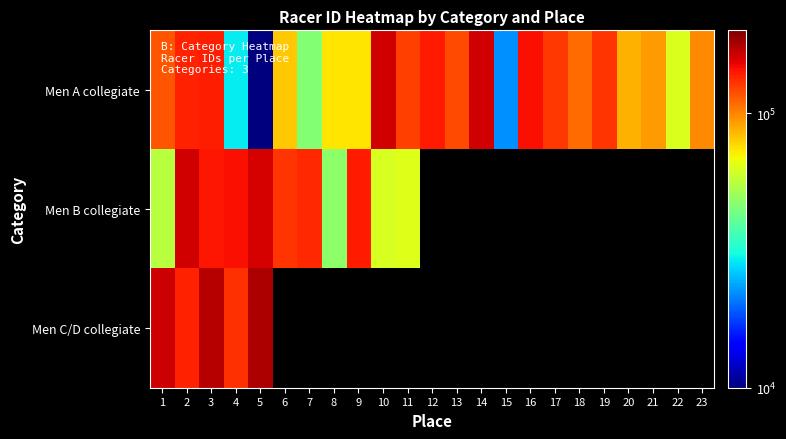

At which label does Men B collegiate reach its minimum?

8